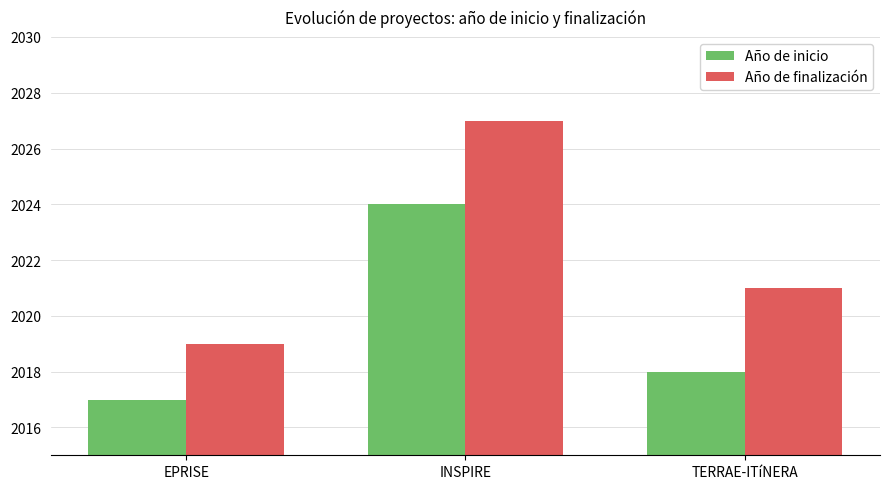

List the labels in order of Año de finalización value, largest first.

INSPIRE, TERRAE-ITíNERA, EPRISE